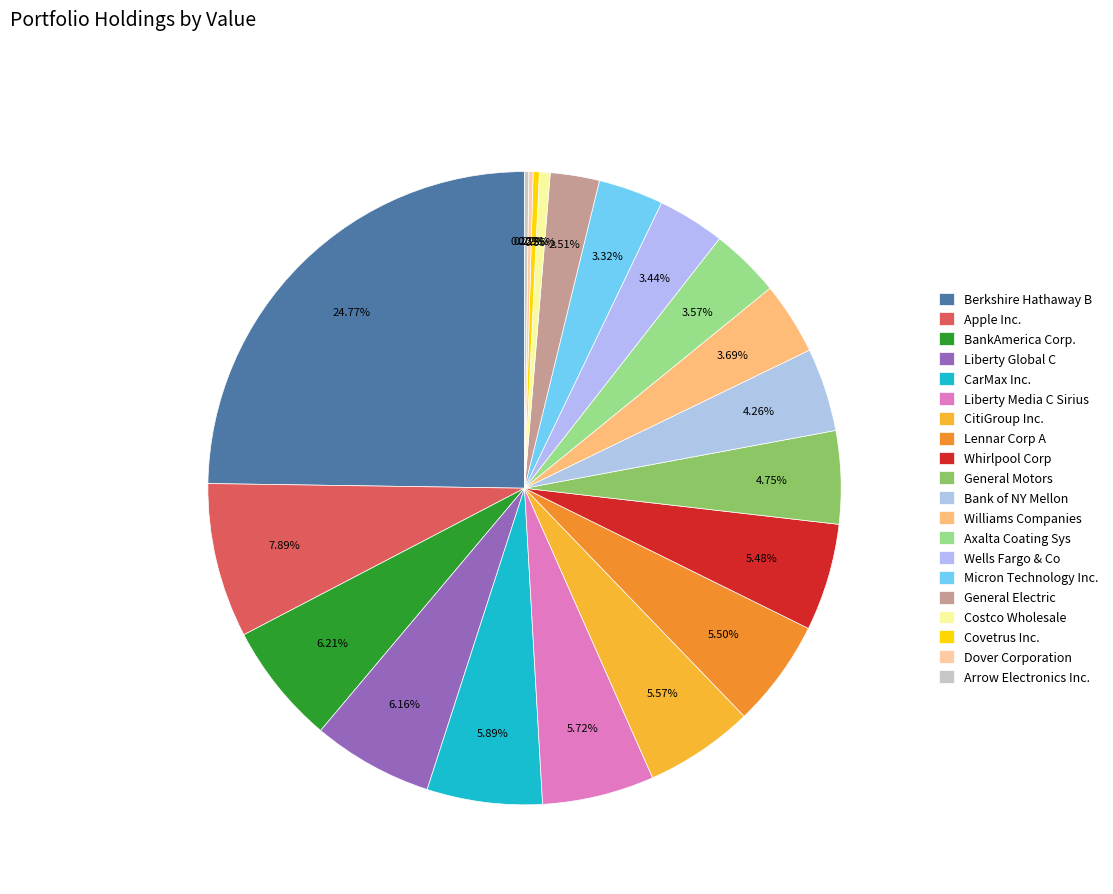

What is the change in value from Axalta Coating Sys to Dover Corporation?

-3867000